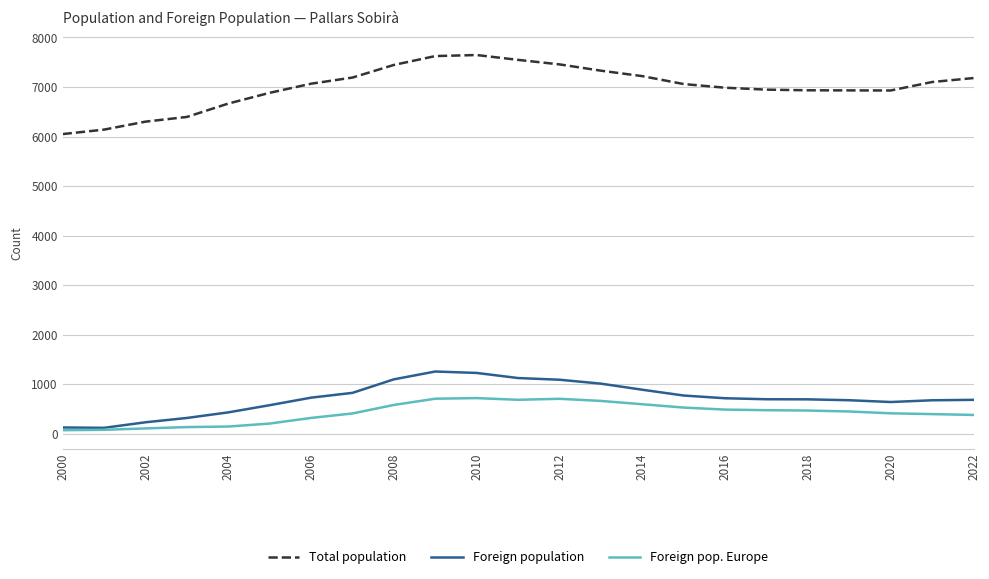

Which series has the largest total across all categories?

Total population